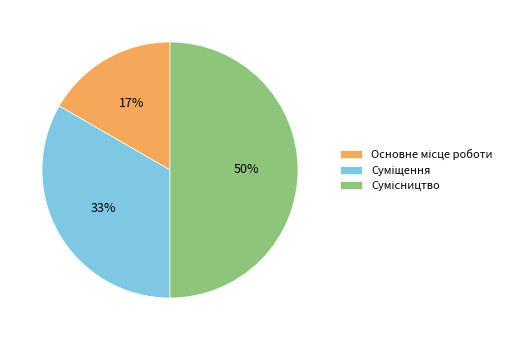

To the nearest percent, what is the difference between the largest and smallest slice percentages?

33%